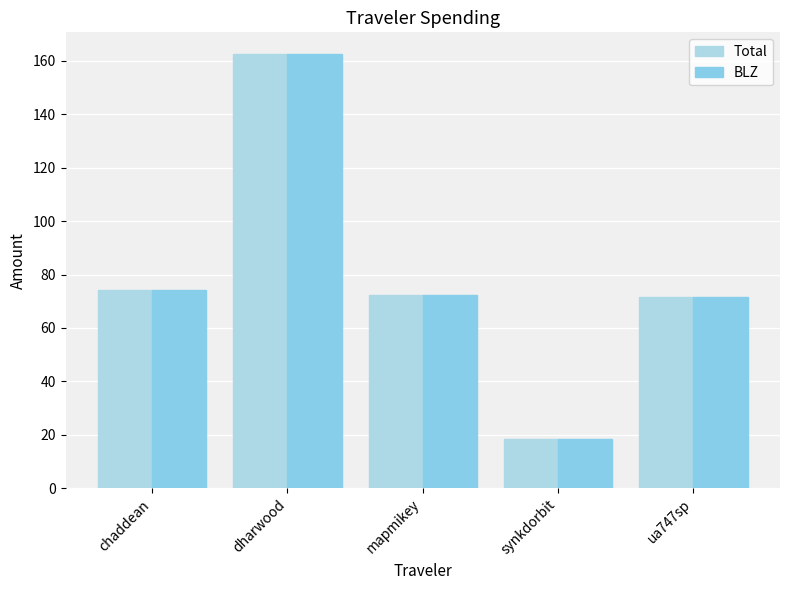

Are the bars horizontal?

No